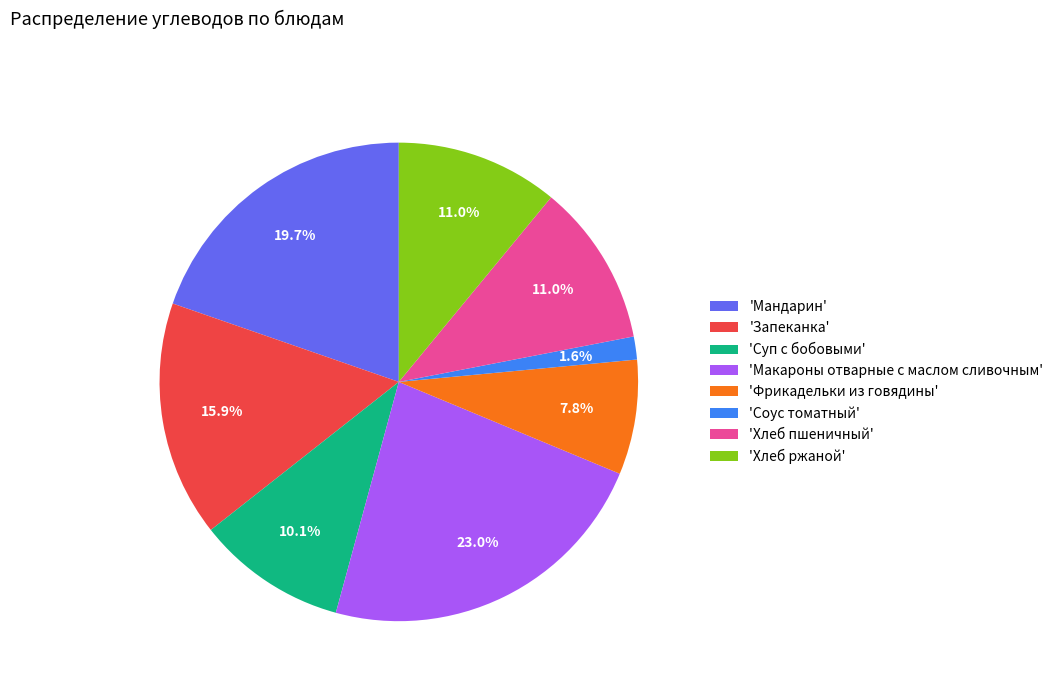

Does 'Фрикадельки из говядины' represent more than half of the total?

No